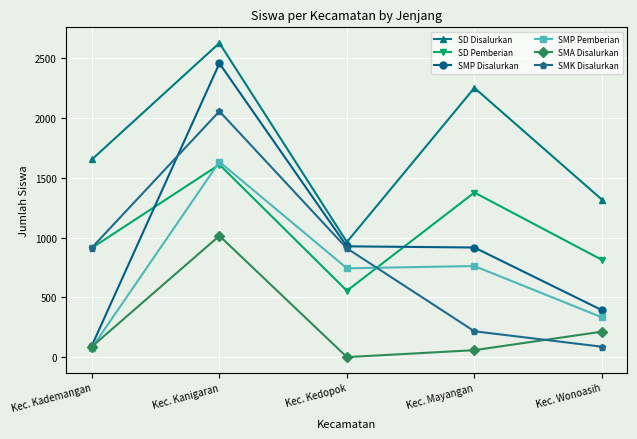

Which series changed the most between Kec. Kademangan and Kec. Wonoasih?

SMK Disalurkan